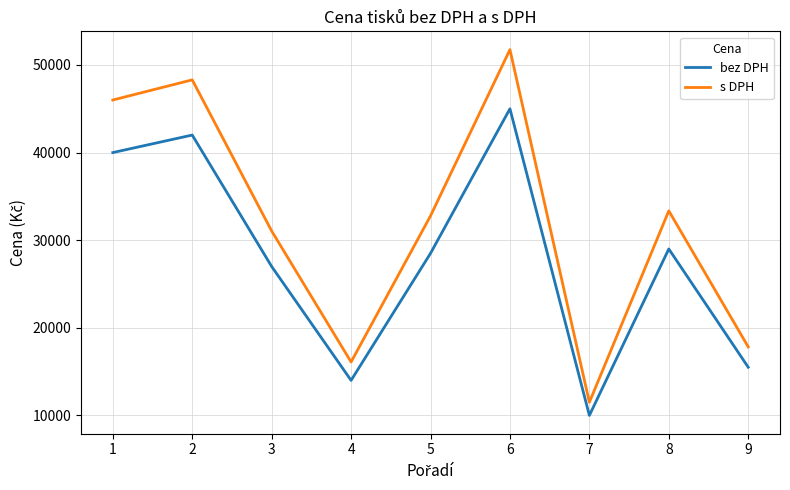

What are all the series names shown in the legend?

bez DPH, s DPH